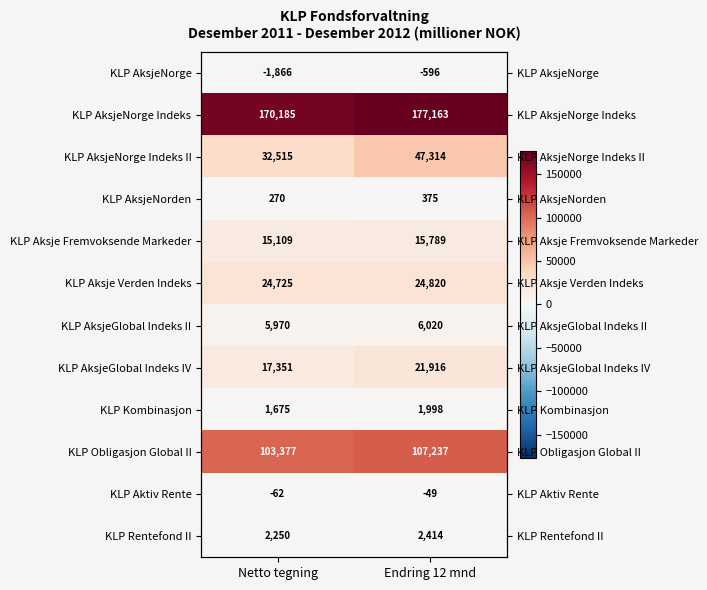

What is the difference between the KLP Rentefond II values at Netto tegning and Endring 12 mnd?

164